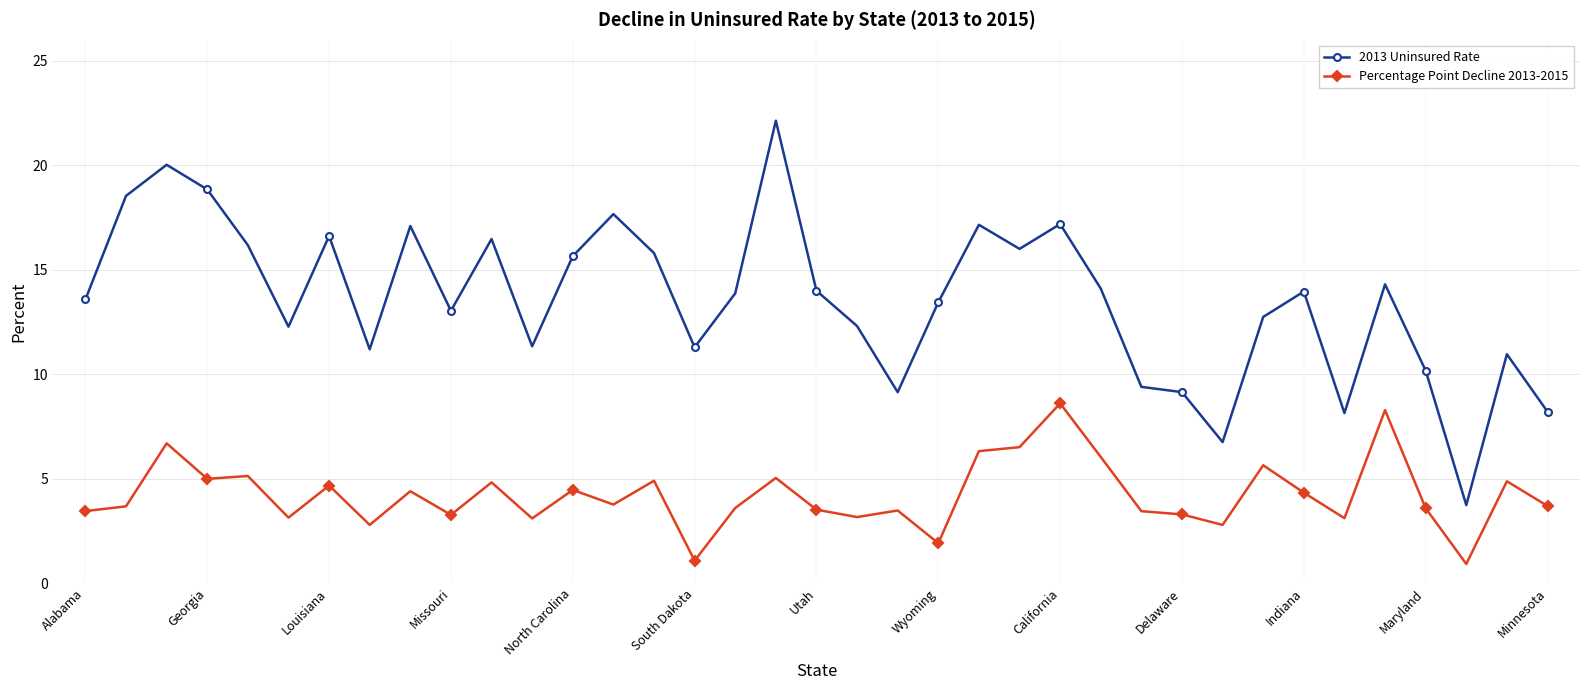

Does the chart have visible grid lines?

Yes